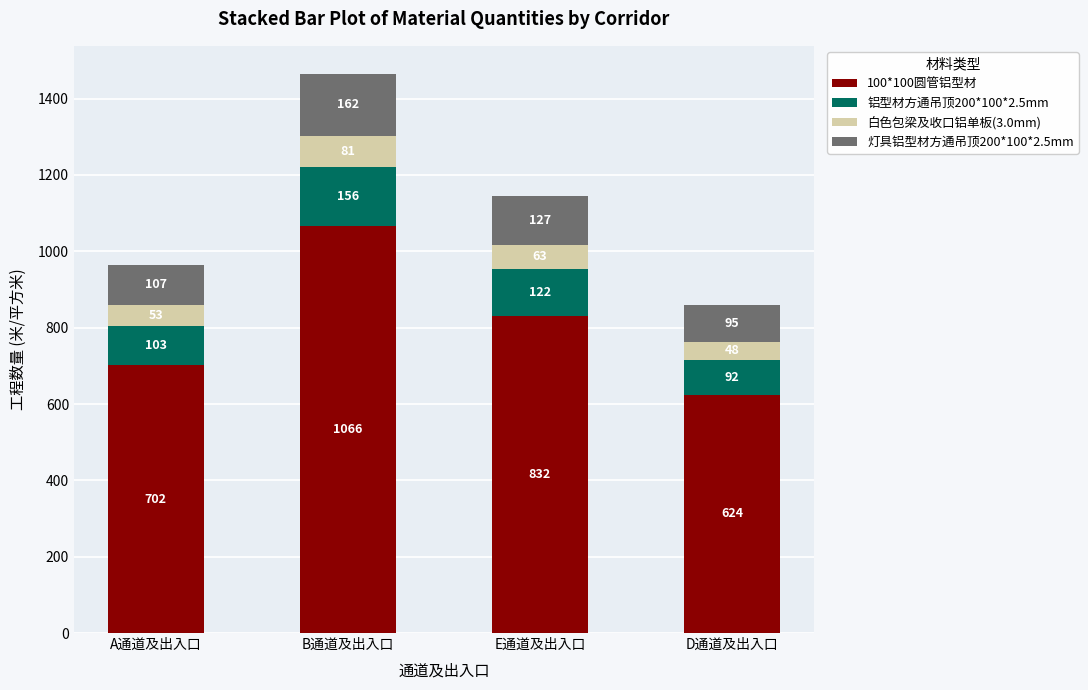

What value does the 100*100圆管铝型材 series have at A通道及出入口?

701.8